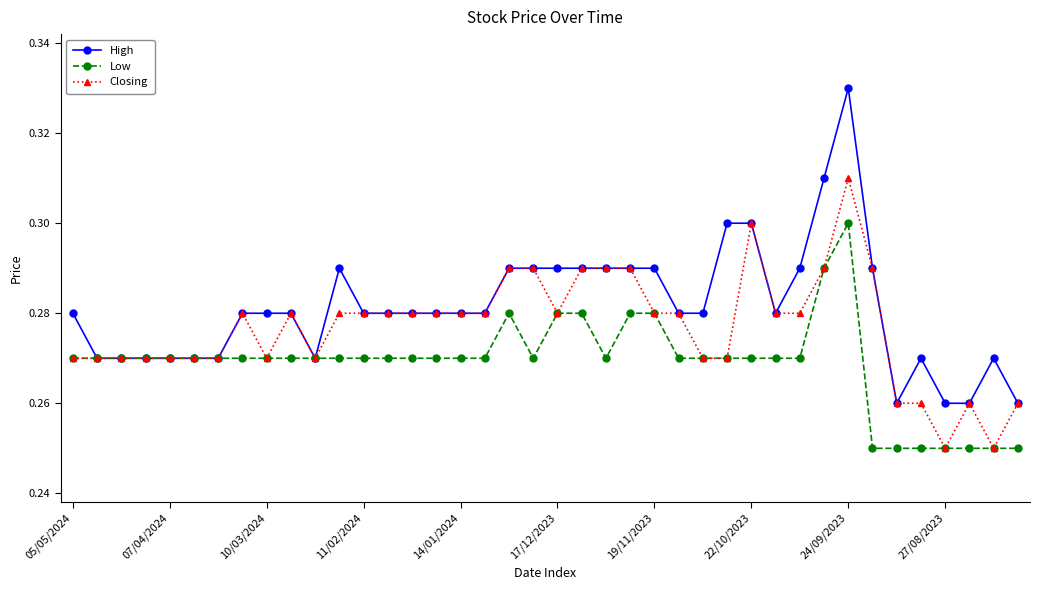

Rank the series by their average value, from highest to lowest.

High, Closing, Low